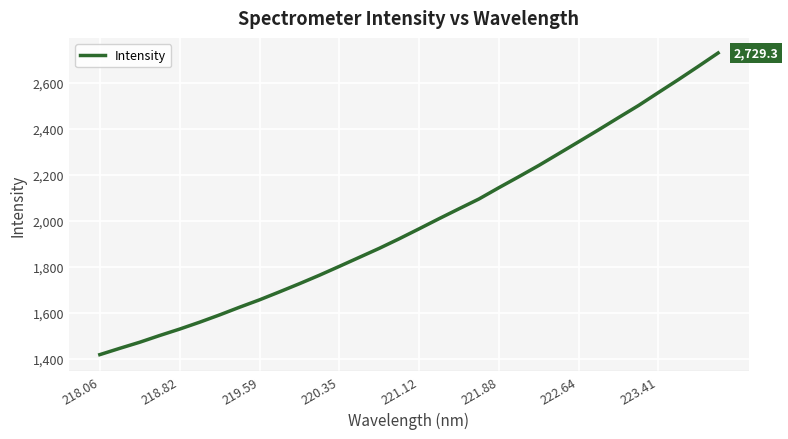

True or false: the data has more than 0 interior local peaks.

False